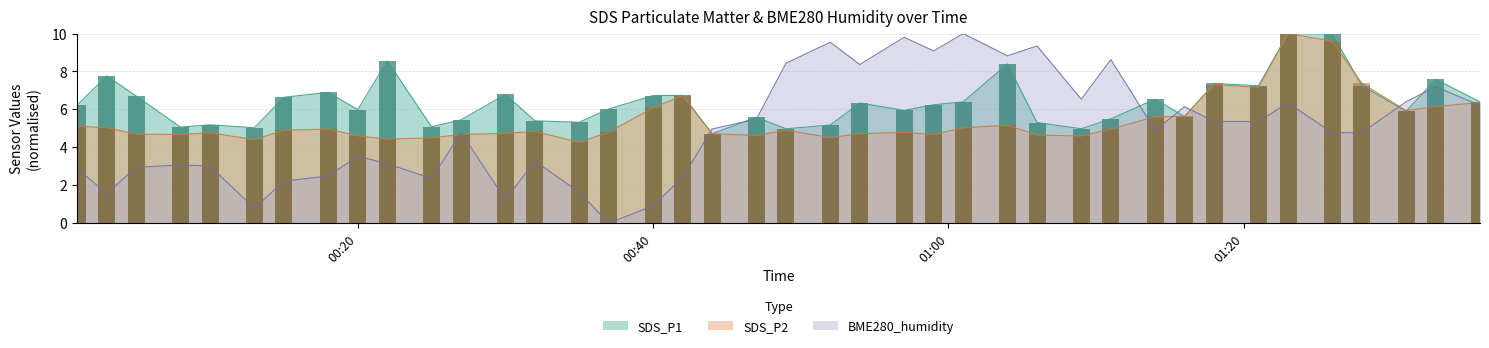

What is the maximum value for BME280_humidity?

10.0